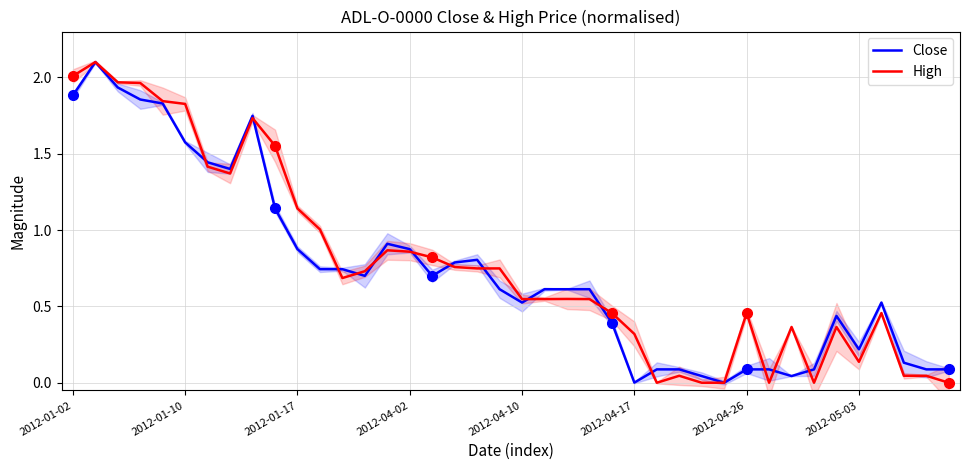

What is the difference between the High values at 18 and 34?

0.4